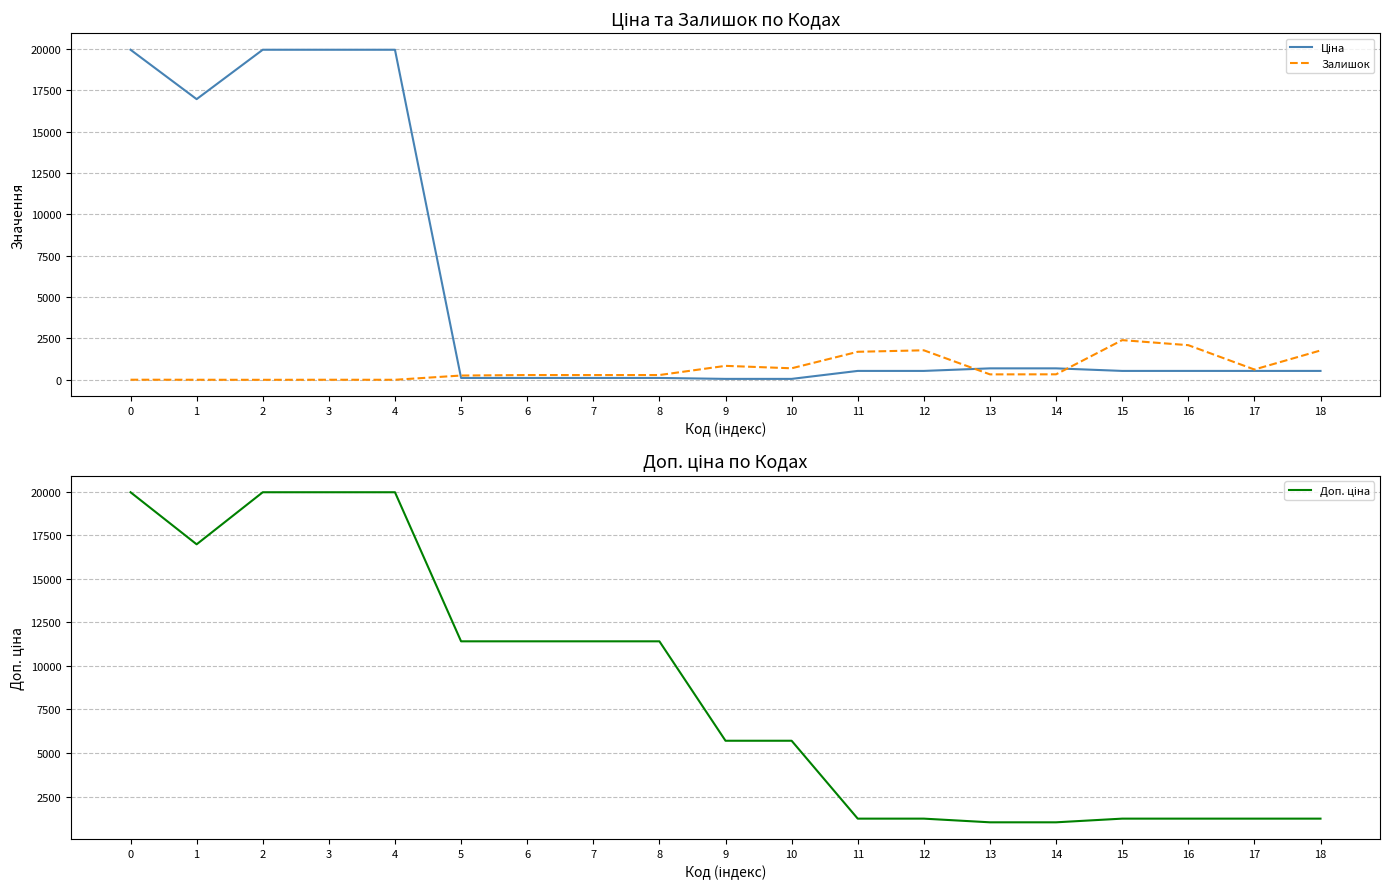

Reading right to left, transcribe all the data shown in this chart.

Ціна: 18=539.0	17=539.0	16=539.0	15=539.0	14=693.7	13=693.7	12=539.0	11=539.0	10=57.0	9=57.0	8=114.1	7=114.1	6=114.1	5=114.1	4=19964.2	3=19964.2	2=19964.2	1=16976.3	0=19964.2
Залишок: 18=1776.0	17=624.0	16=2096.0	15=2401.0	14=333.0	13=330.0	12=1786.0	11=1696.0	10=698.0	9=845.0	8=290.0	7=289.0	6=290.0	5=260.0	4=3.0	3=5.0	2=1.0	1=4.0	0=7.0
Доп. ціна: 18=1235.4	17=1235.4	16=1235.4	15=1235.4	14=1024.6	13=1024.6	12=1235.4	11=1235.4	10=5705.0	9=5705.0	8=11410.0	7=11410.0	6=11410.0	5=11410.0	4=19964.2	3=19964.2	2=19964.2	1=16976.3	0=19964.2